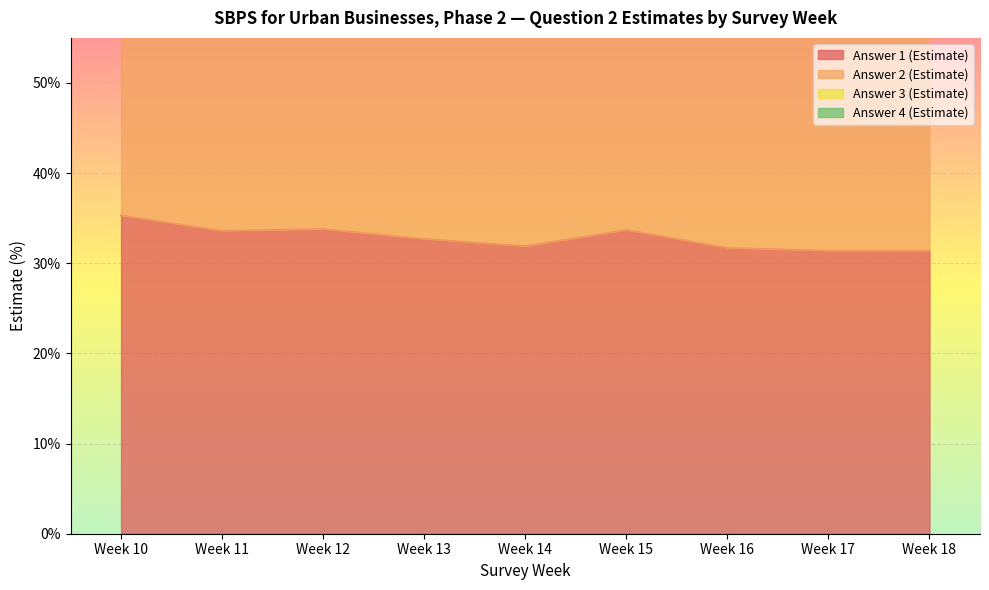

What is the spread (max minus min) of values at Week 15?

43.5